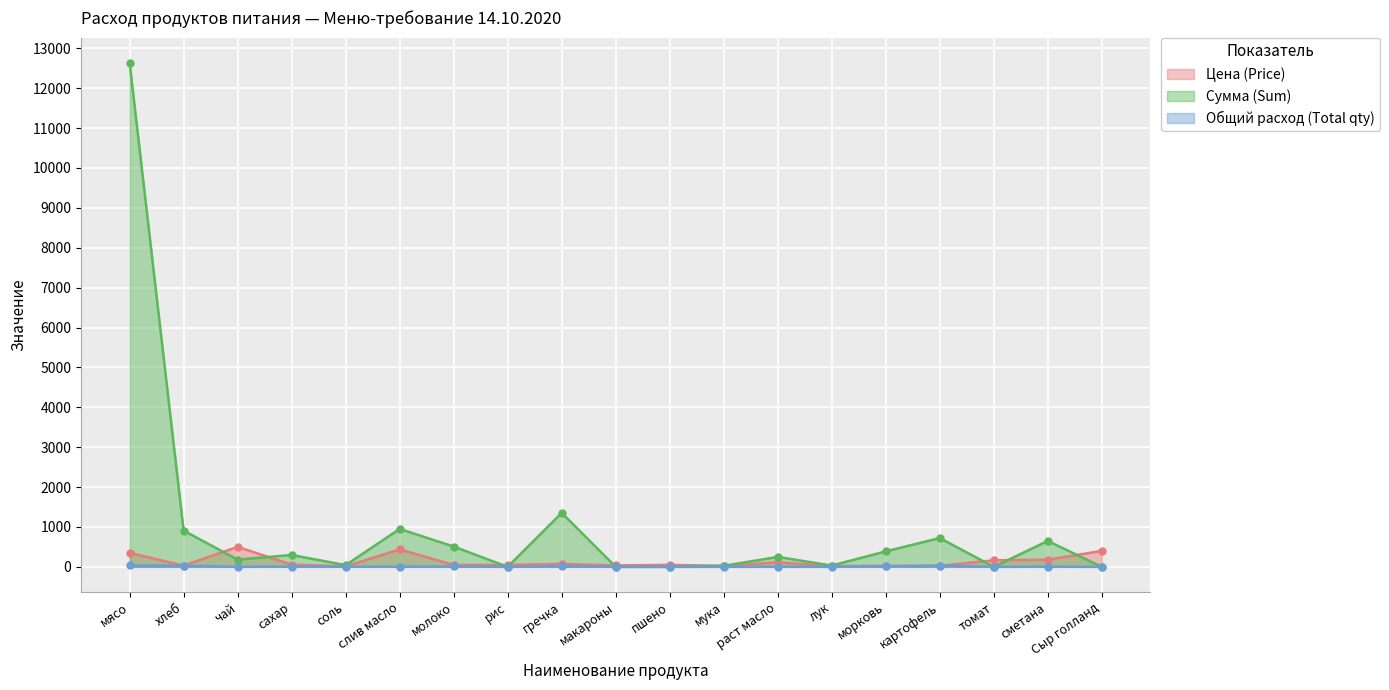

The value of Цена (Price) at хлеб is 17.2. True or false?

False